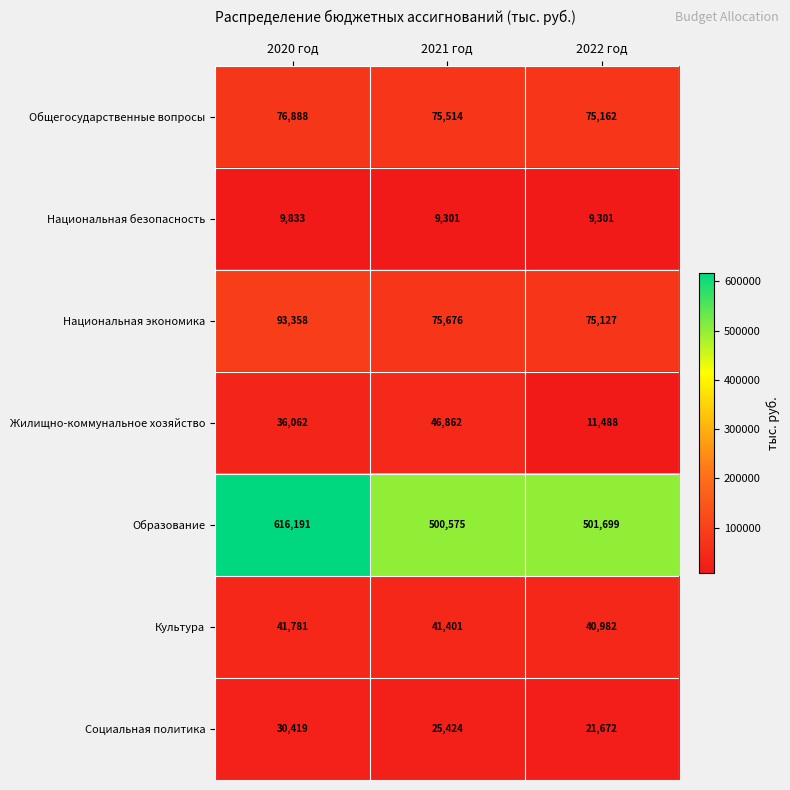

Between 2021 год and 2022 год, which series saw the biggest shift?

Жилищно-коммунальное хозяйство